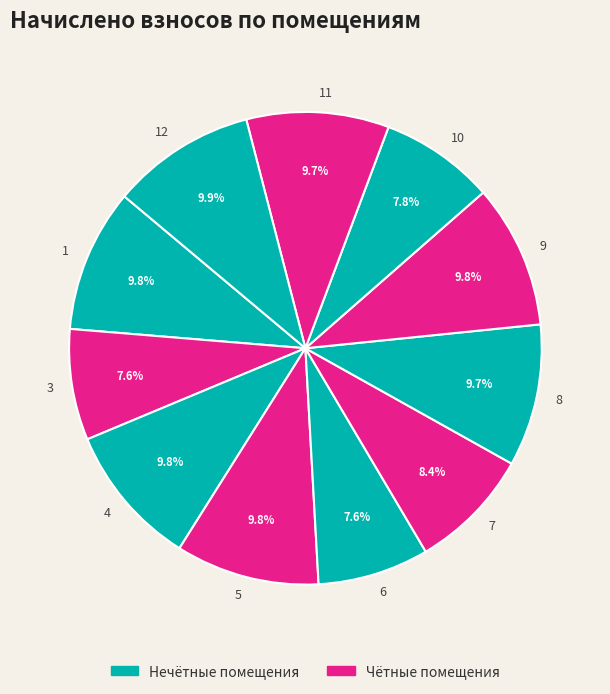

Is 9 the majority of the pie?

No